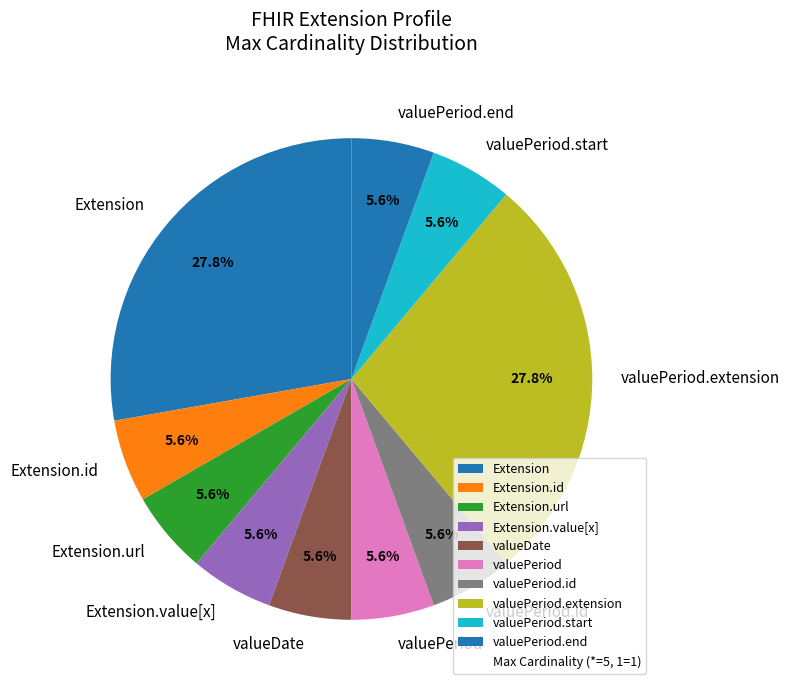

Does Extension.value[x] represent more than half of the total?

No